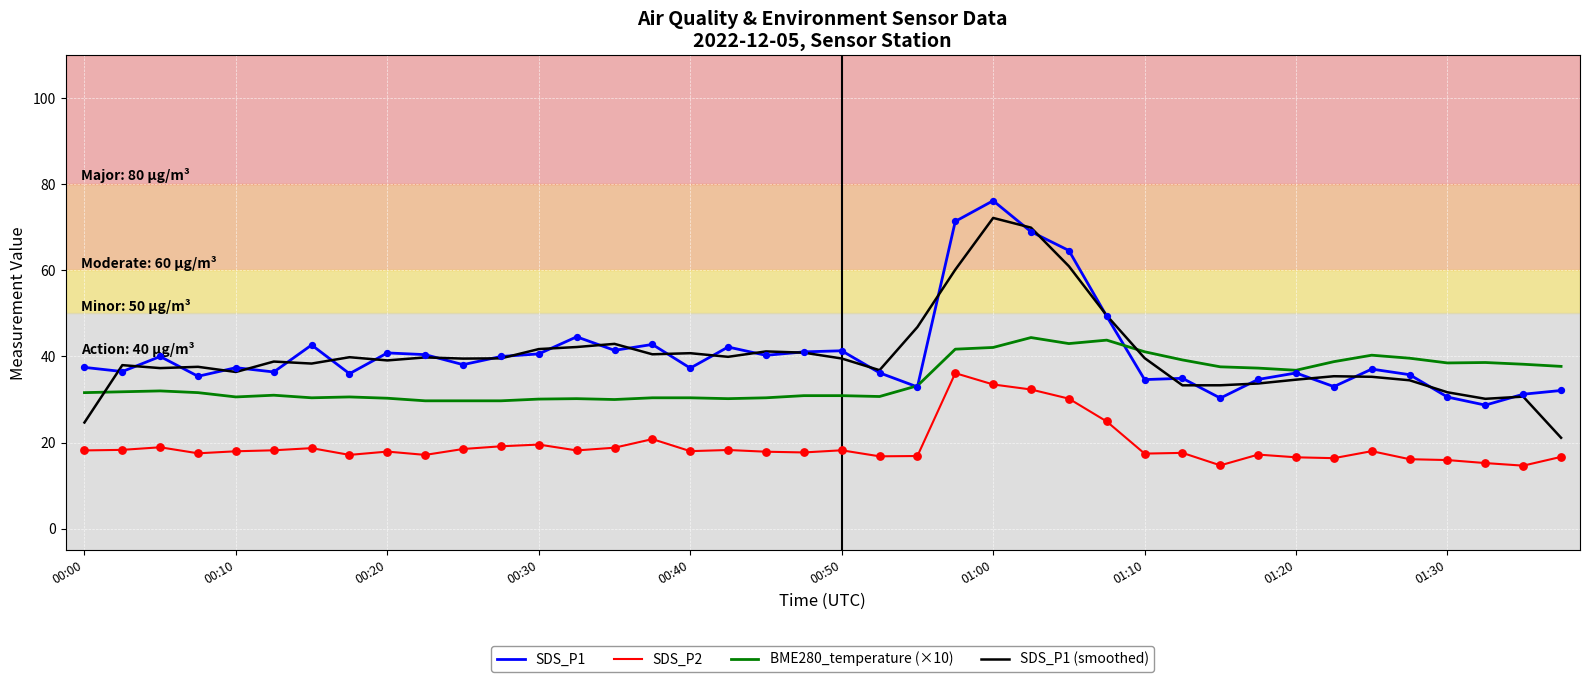

True or false: SDS_P1 and SDS_P2 intersect in this chart.

False